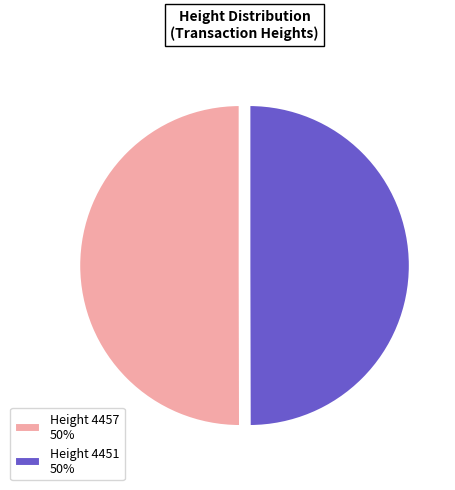

Do Height 4457 50% and Height 4451 50% together represent more than half of the pie?

Yes